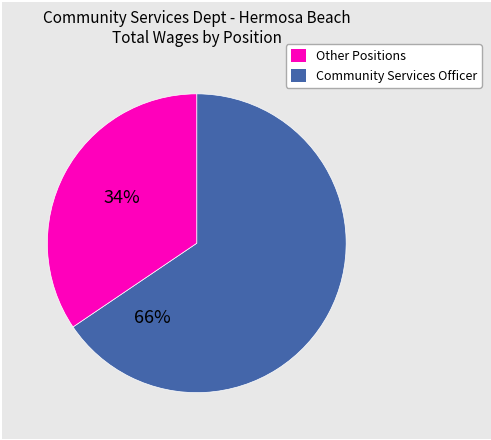

Is there a majority slice in this chart?

Yes